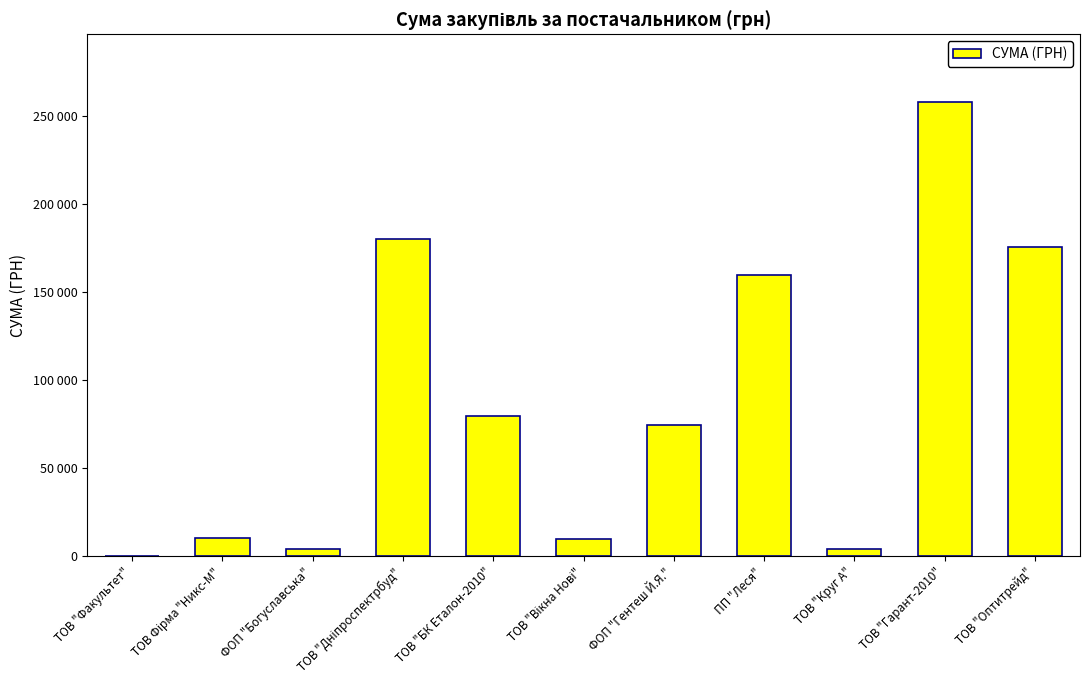

Where does the data first go above 74389?

ТОВ "Дніпроспектрбуд"